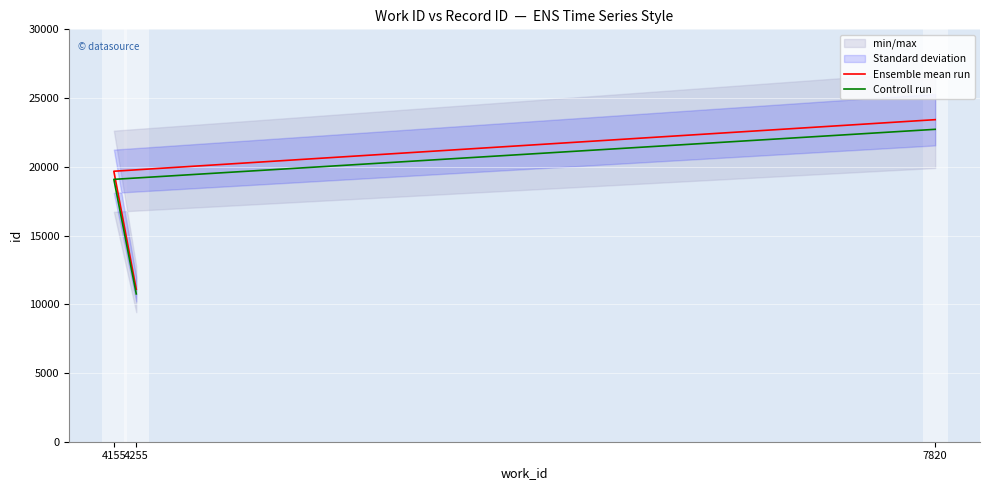

What is the difference between the Controll run values at 7820 and 4255?

11971.7